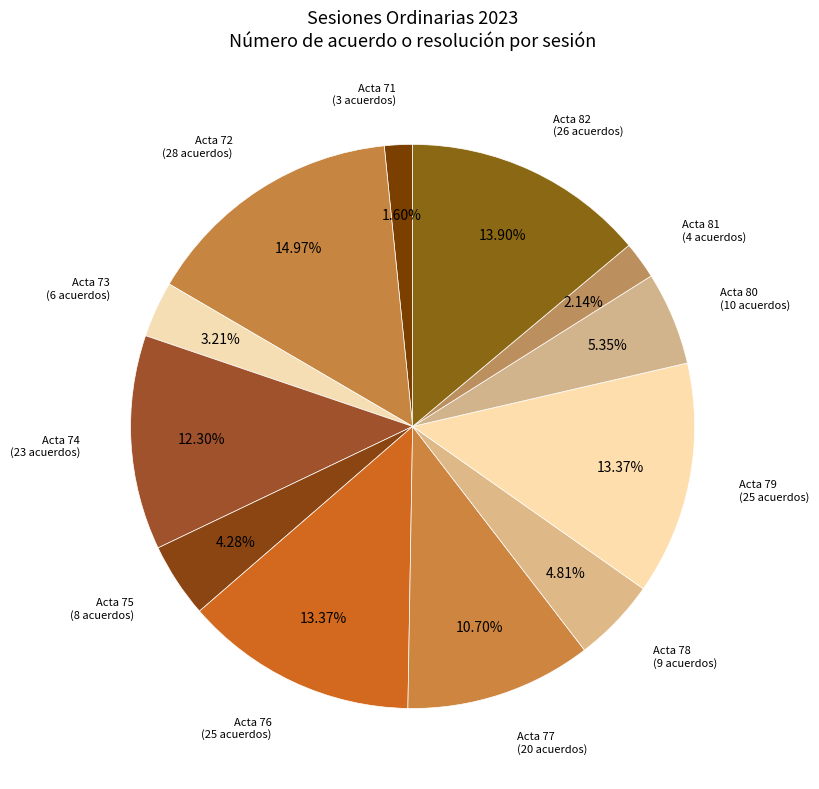

Is Acta 76 the majority of the pie?

No